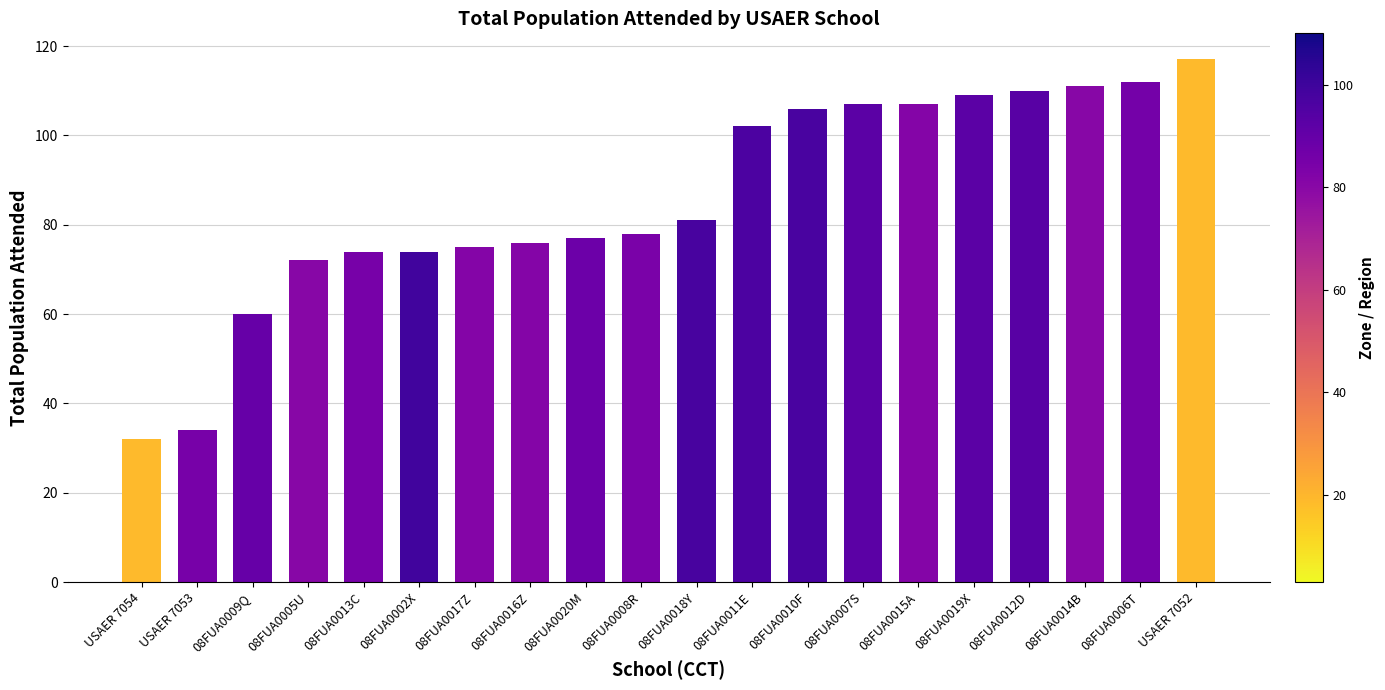

What is the approximate value at USAER 7052?

117